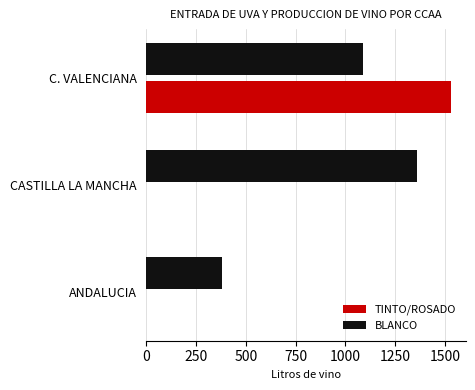

How many series are shown in this chart?

2